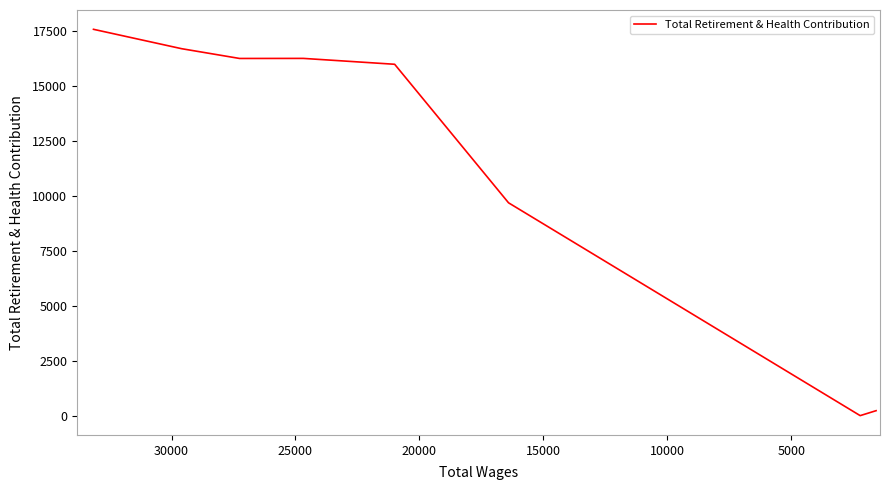

What is the value of the 3rd point from the left?

16235